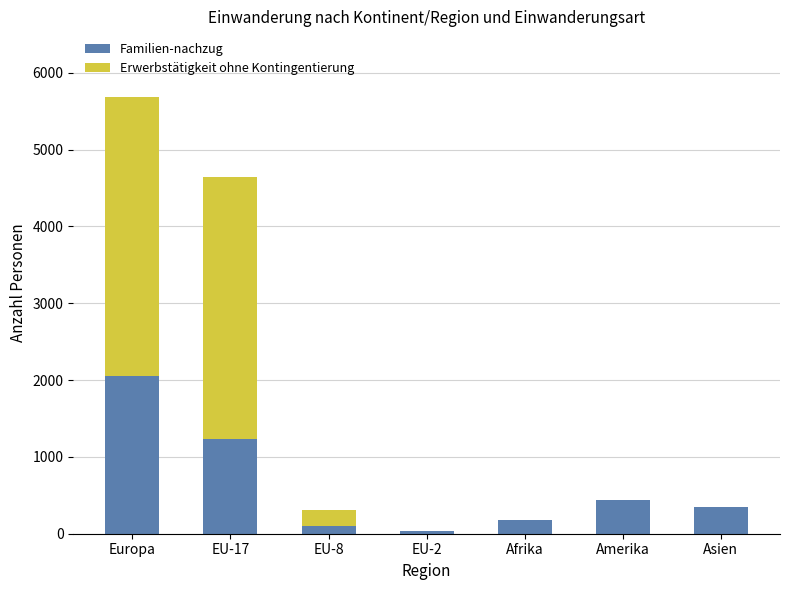

What value does the Familien-nachzug series have at Europa, to the nearest 100?

2100